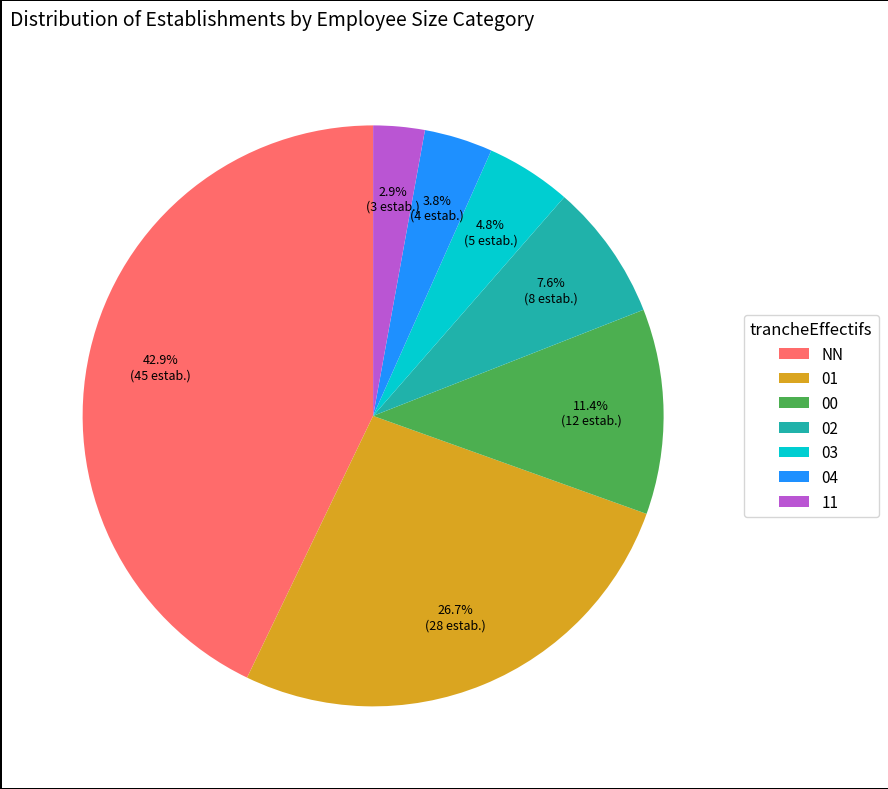

Rank the categories by value from highest to lowest.

NN, 01, 00, 02, 03, 04, 11